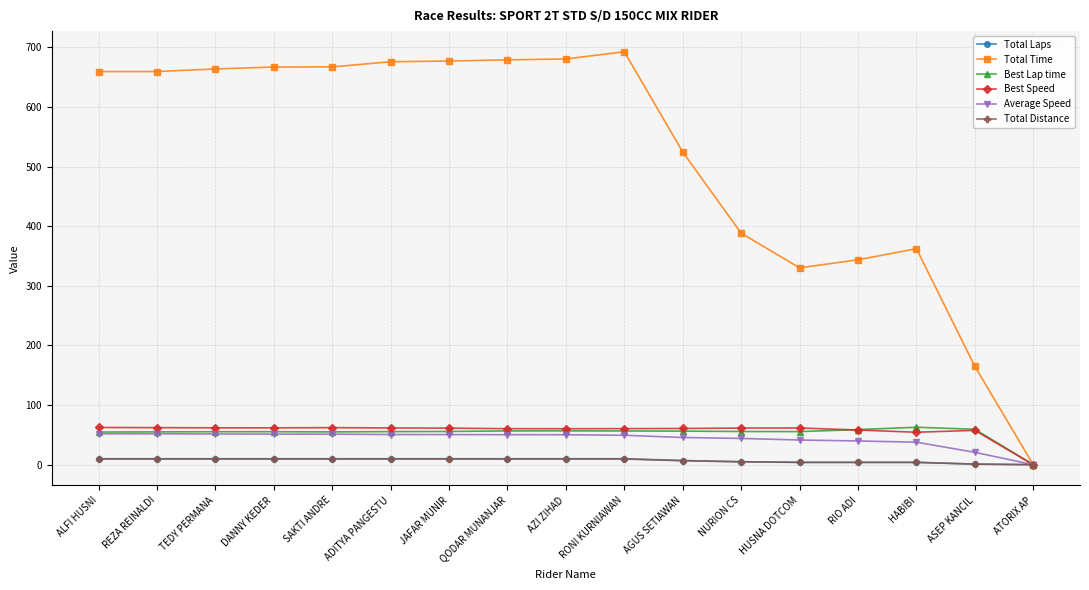

Is it true that Average Speed equals 14.3 at HUSNA DOTCOM?

False